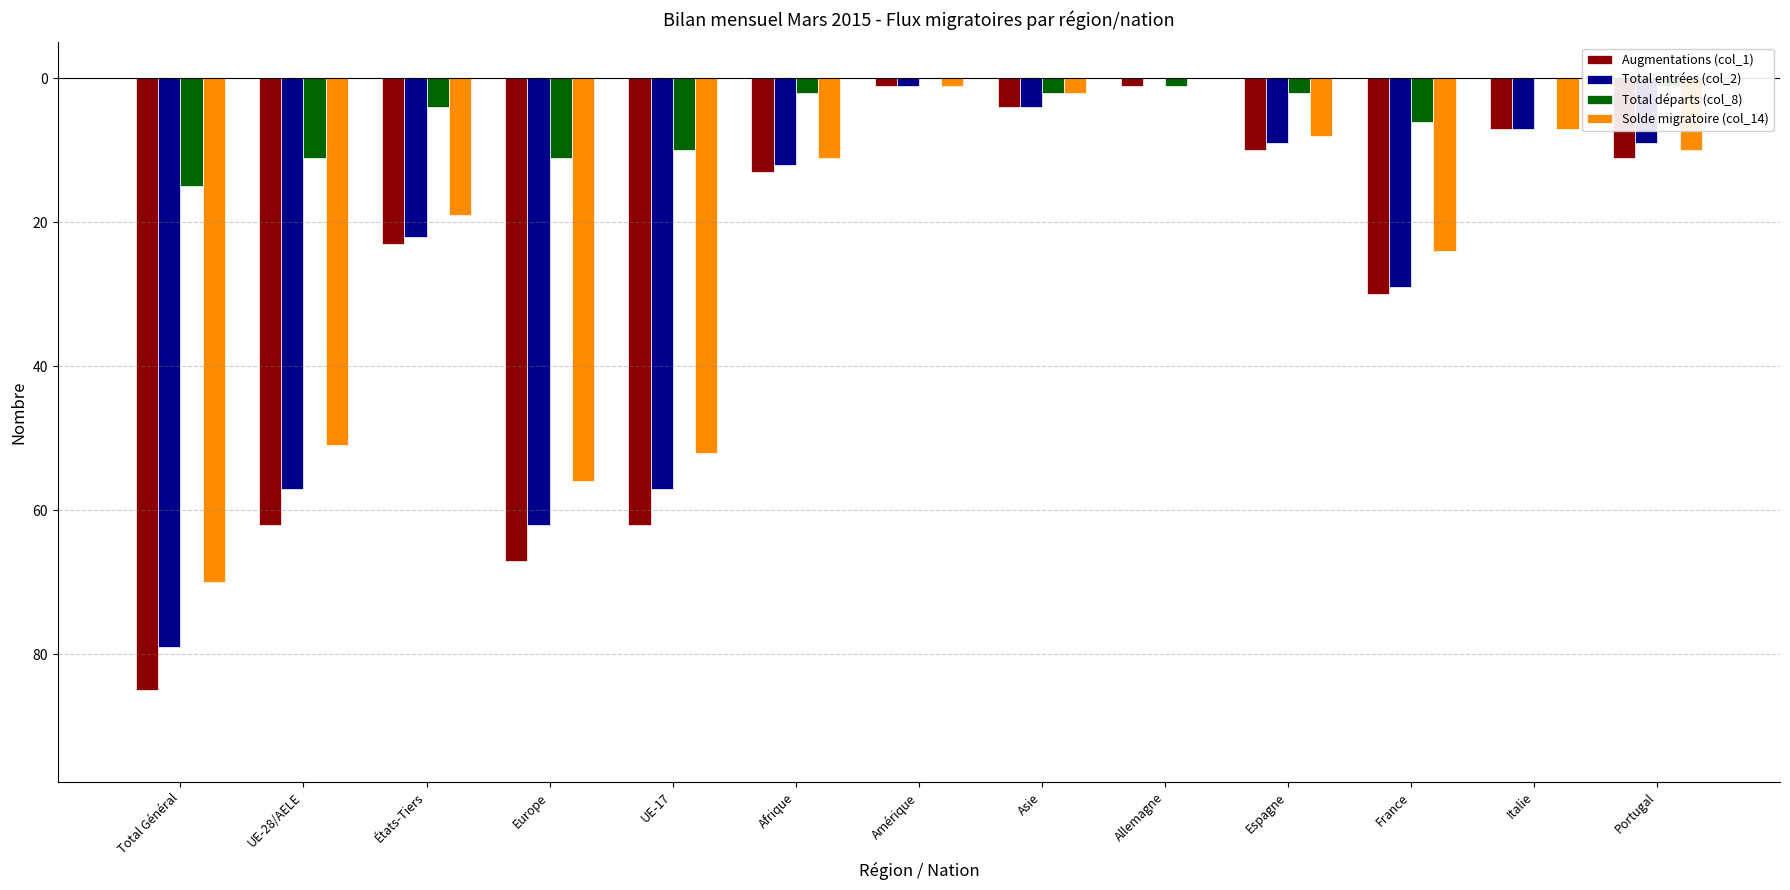

Is it true that Solde migratoire (col_14) equals -56 at Europe?

True